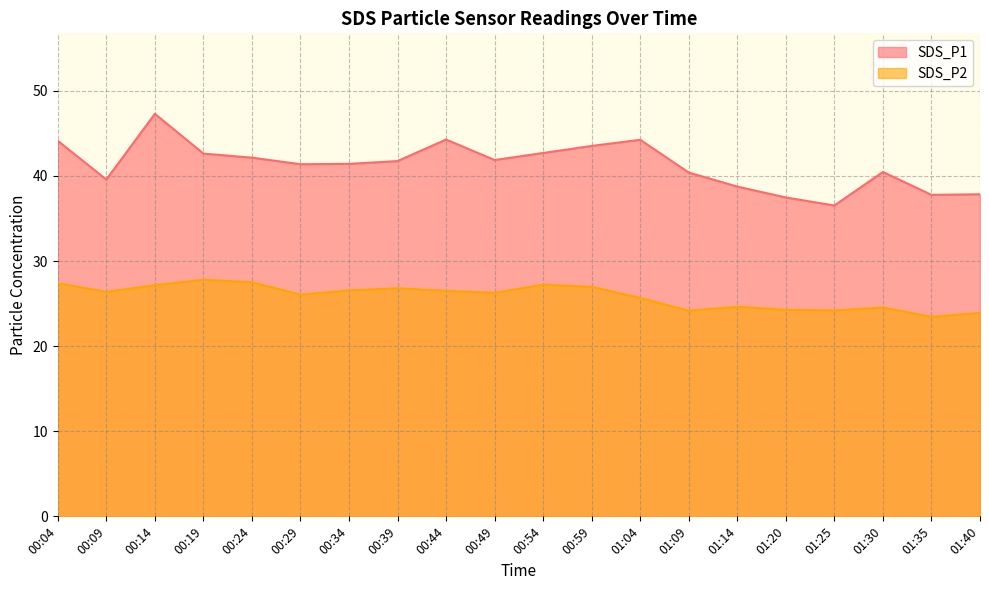

The value of SDS_P2 at 00:59 is 43.2. True or false?

False